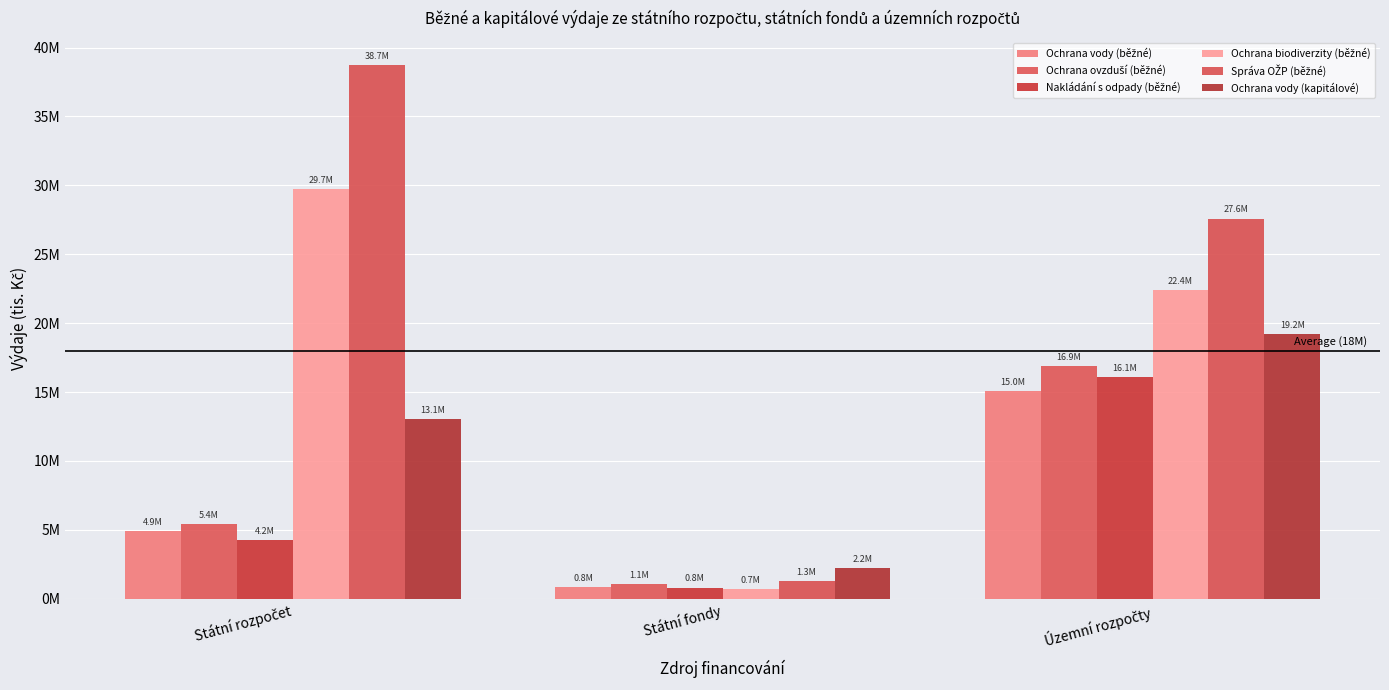

What is the difference between the second highest and minimum values in the Ochrana vody (kapitálové) series?

10852330.2